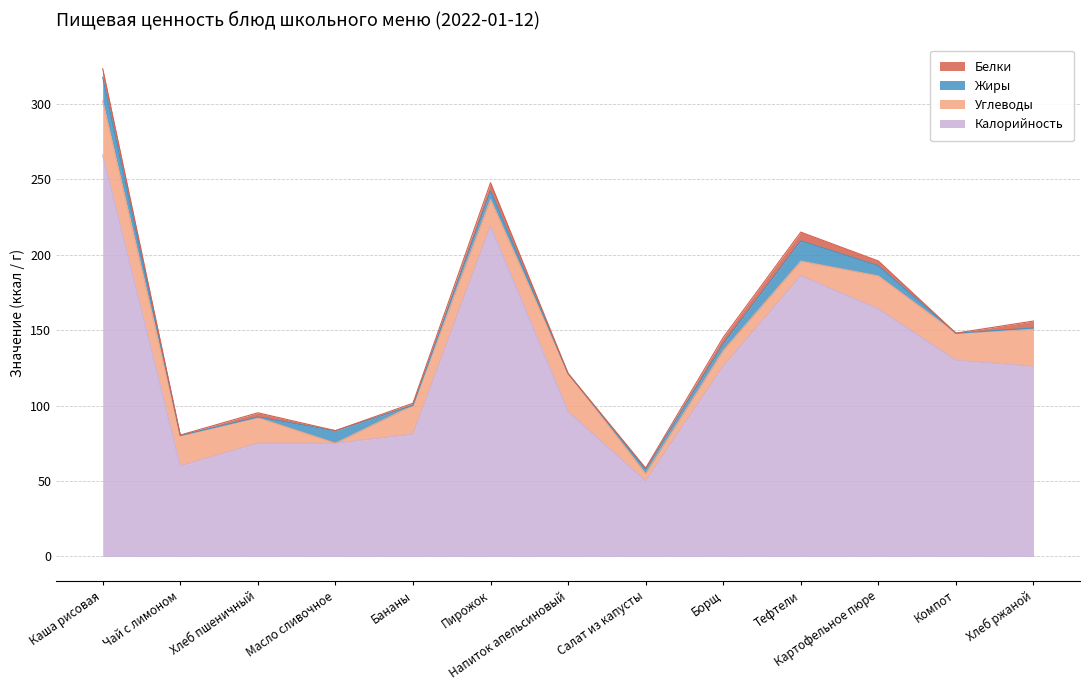

Does the chart display data point markers on the line(s)?

No